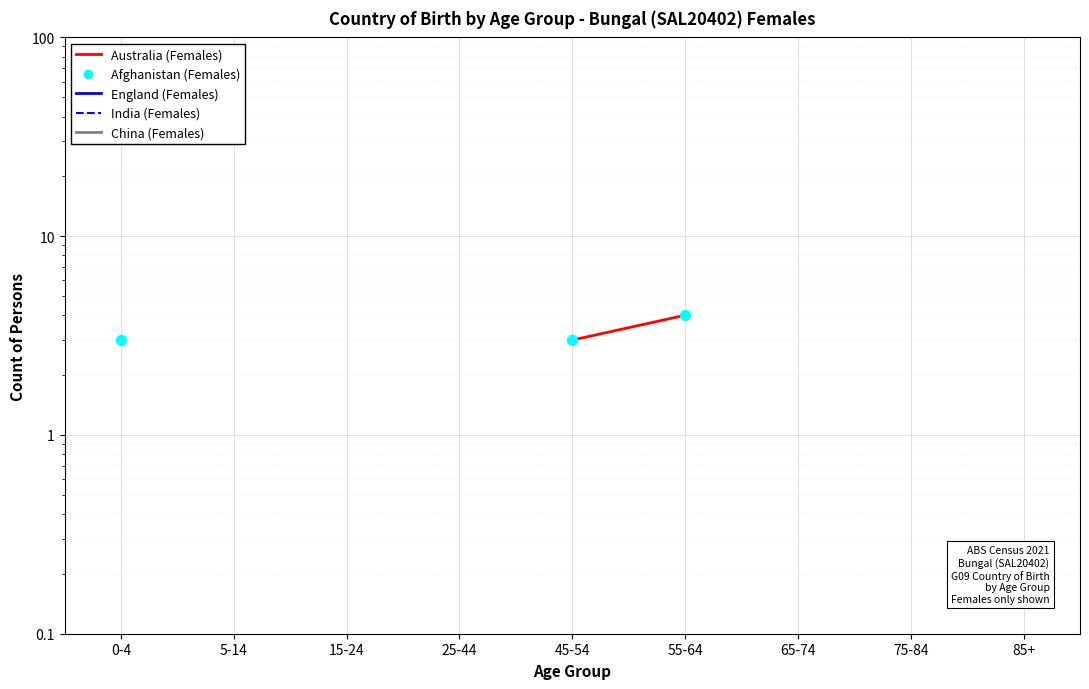

Which series contains the lowest Y value?

Australia (Females)